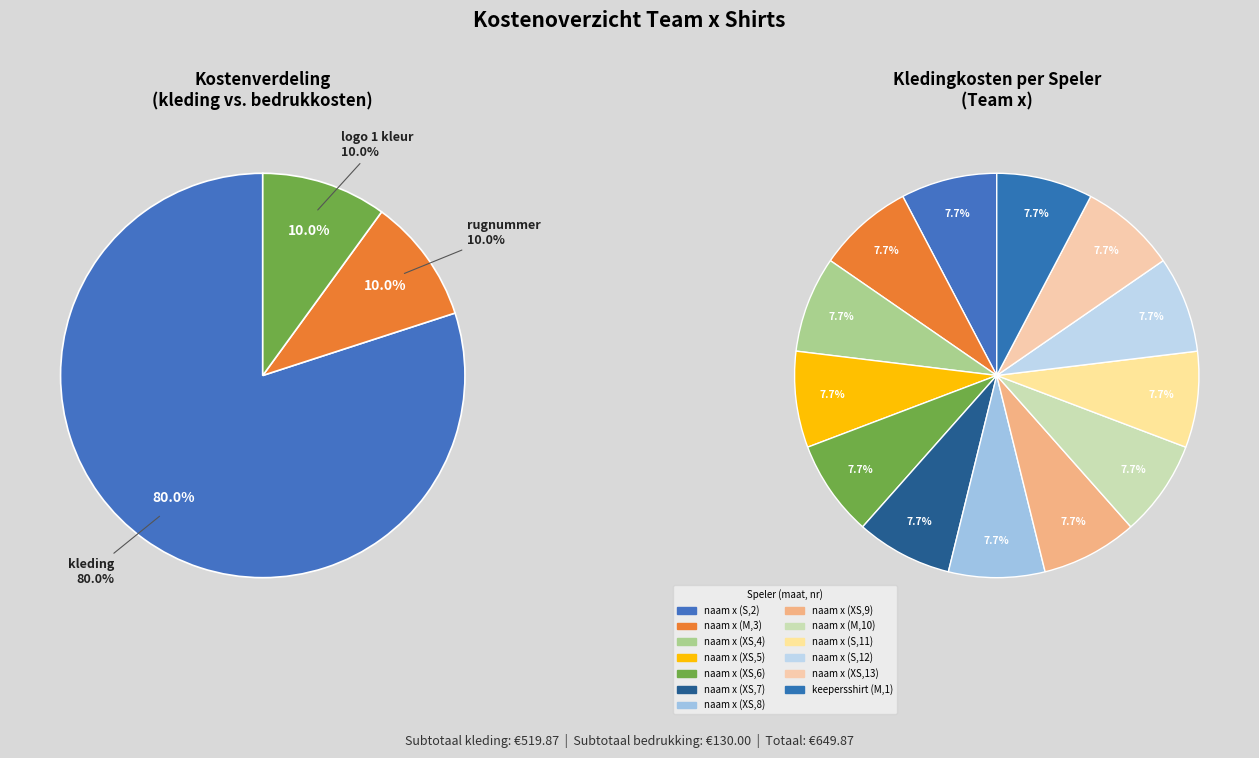

Does naam x (XS,9) represent more than half of the total?

No